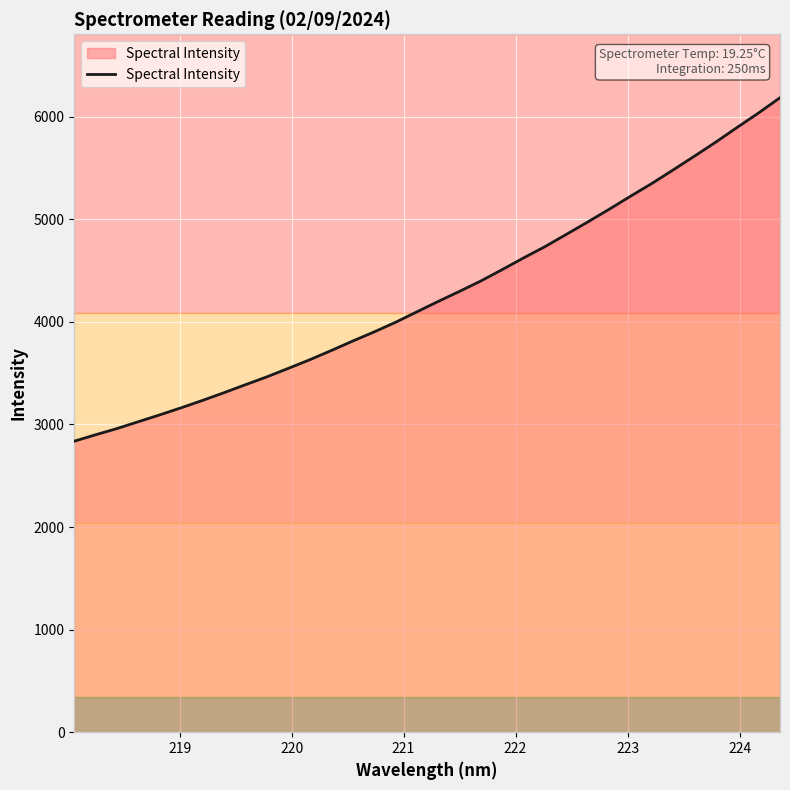

What is the greatest value displayed?

6184.4